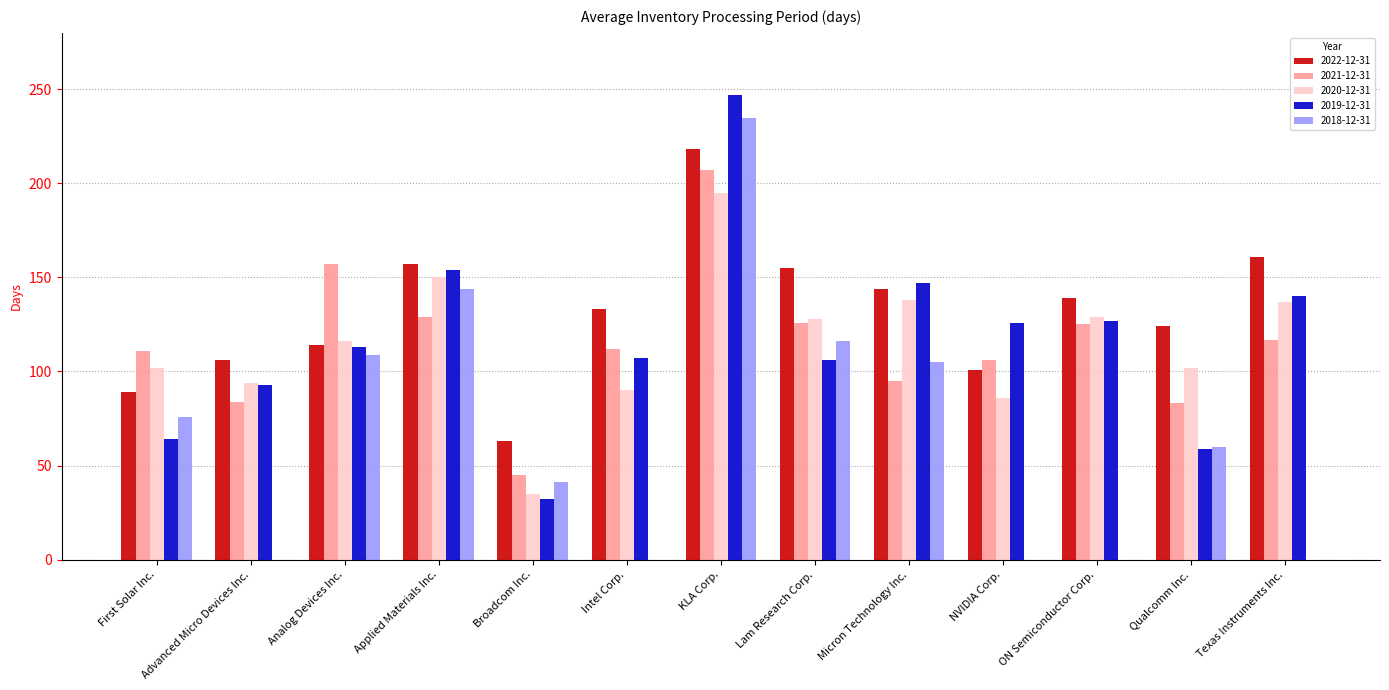

The value of 2020-12-31 at NVIDIA Corp. is 86. True or false?

True